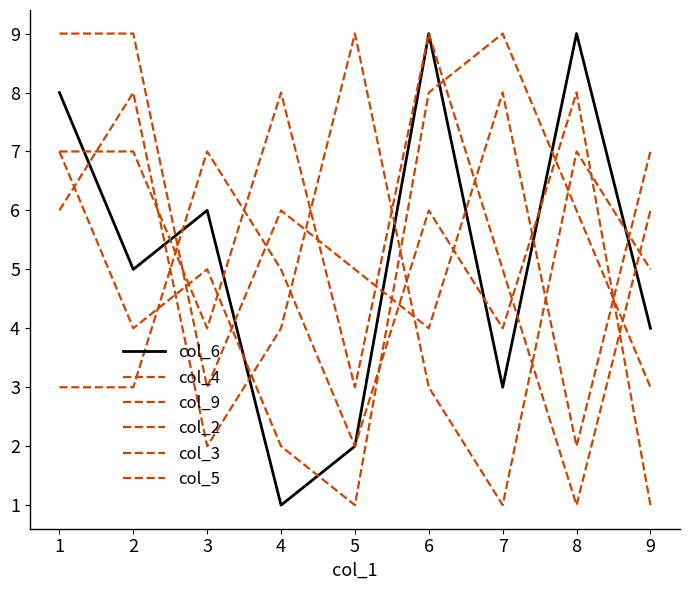

Does the chart have visible grid lines?

No